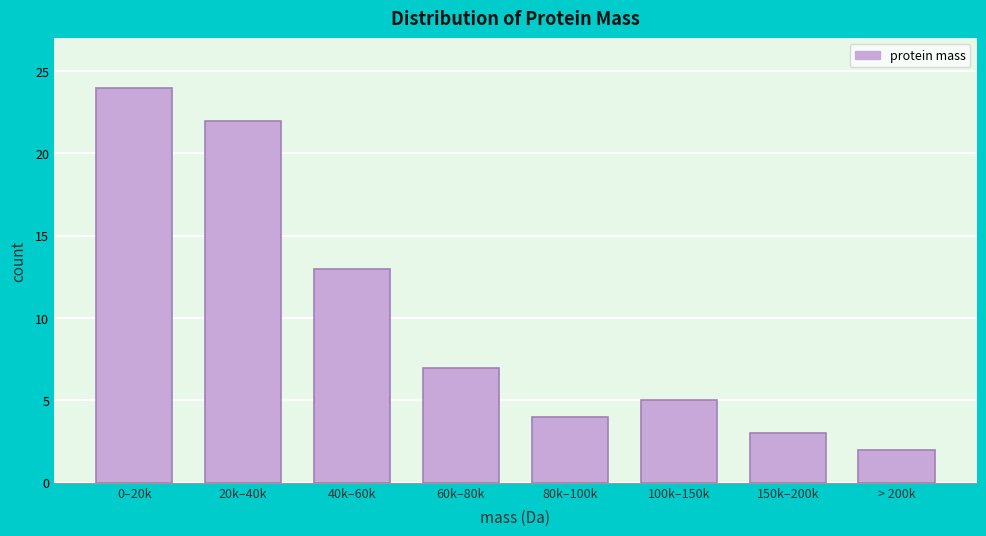

Reading left to right, extract all data points from this chart.

0–20k=24	20k–40k=22	40k–60k=13	60k–80k=7	80k–100k=4	100k–150k=5	150k–200k=3	> 200k=2